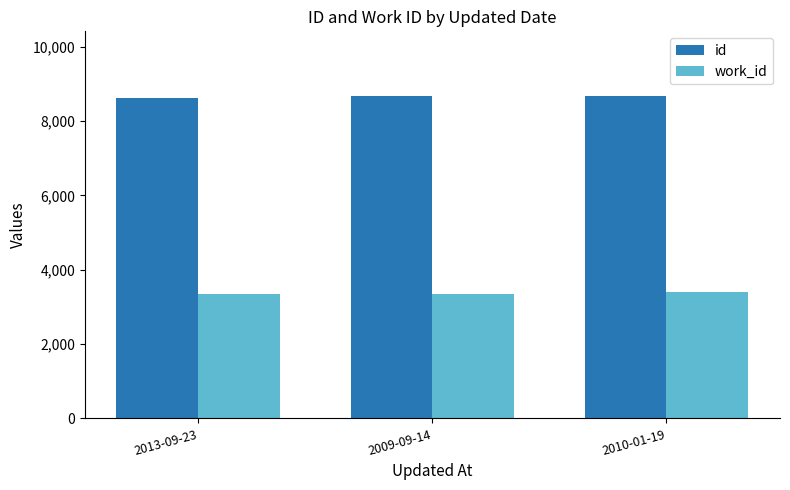

What is the minimum value for work_id?

3344